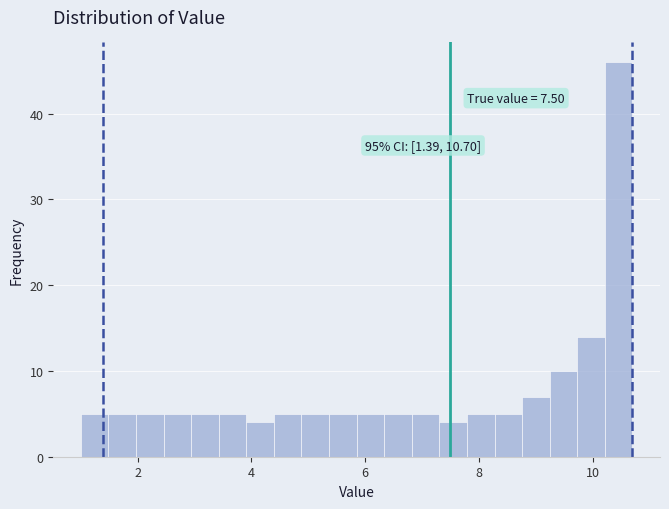

Around what value on the x-axis is the tallest bar? Give the approximate position of its centre, as read against the axis.

10.4